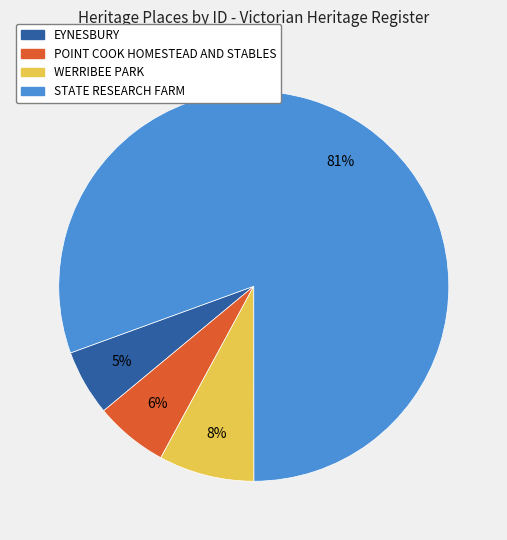

Does POINT COOK HOMESTEAD AND STABLES account for over 50% of the chart?

No